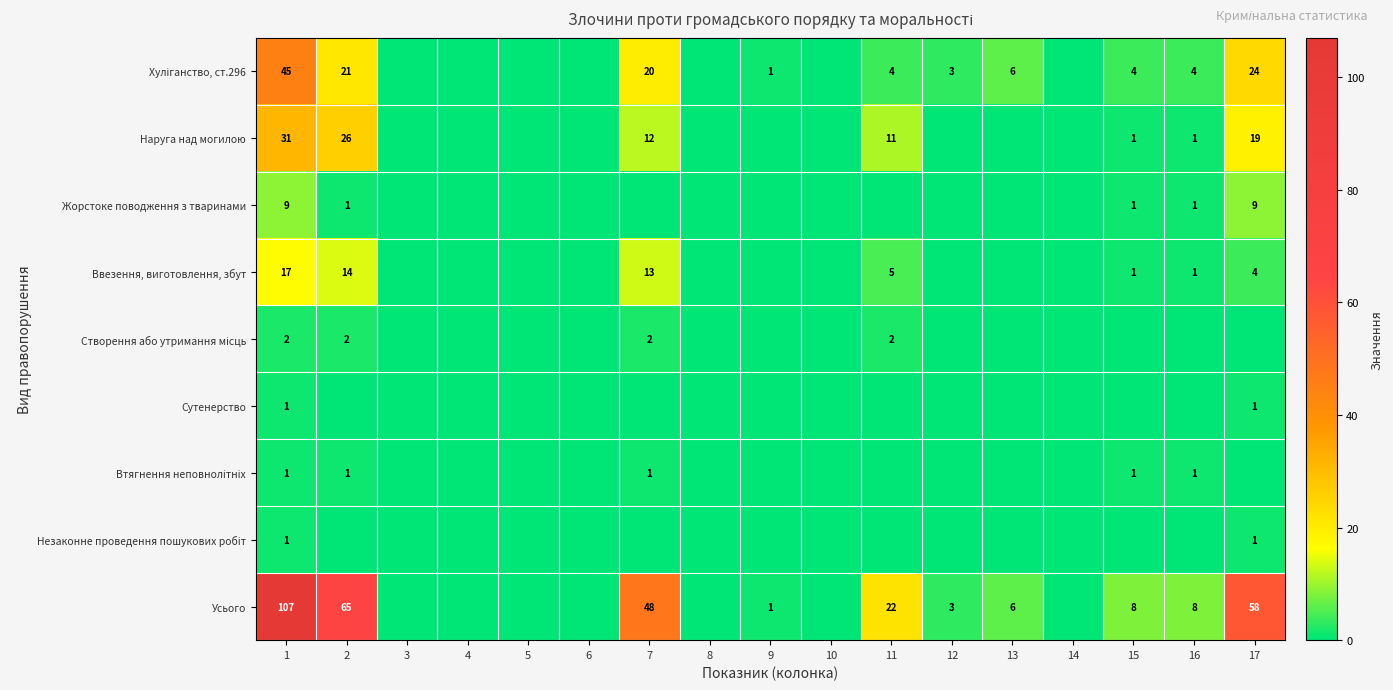

What is the average value of the Усього series?

19